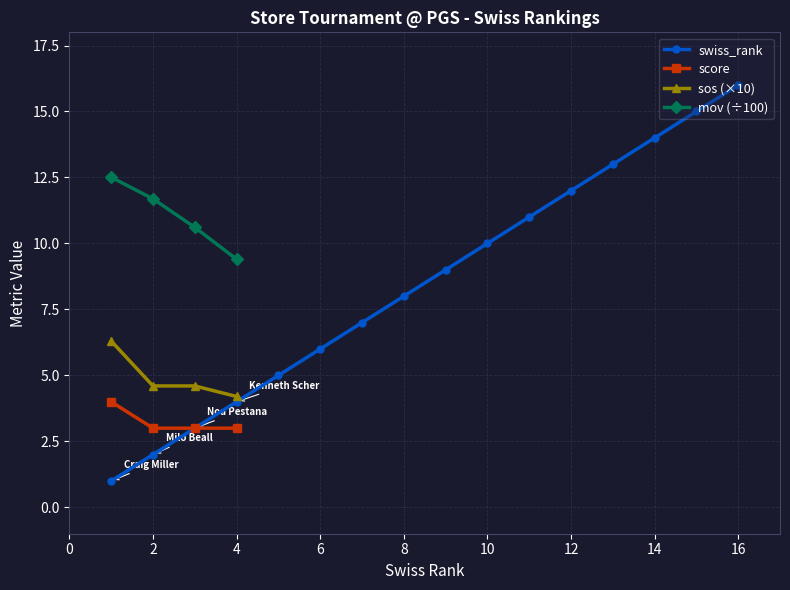

At which label does swiss_rank reach its peak?

16